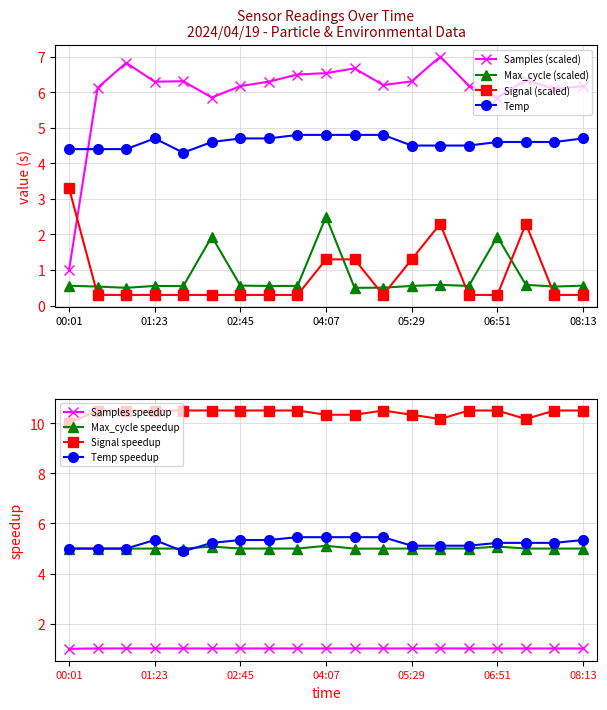

True or false: Max_cycle (scaled) and Samples (scaled) cross at least once.

False